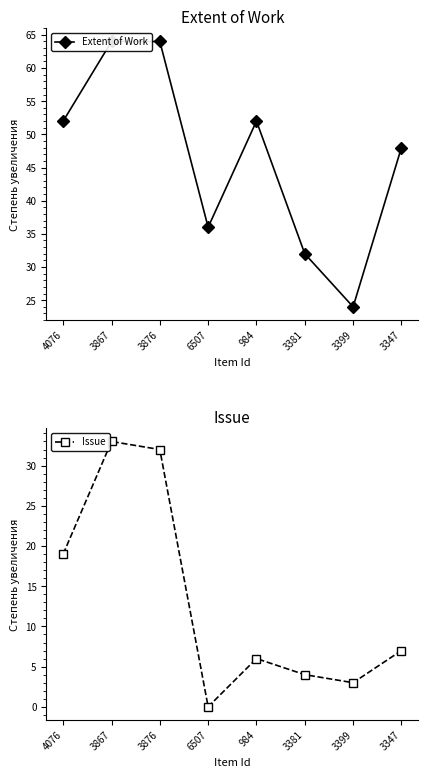

True or false: Extent of Work and Issue intersect in this chart.

False